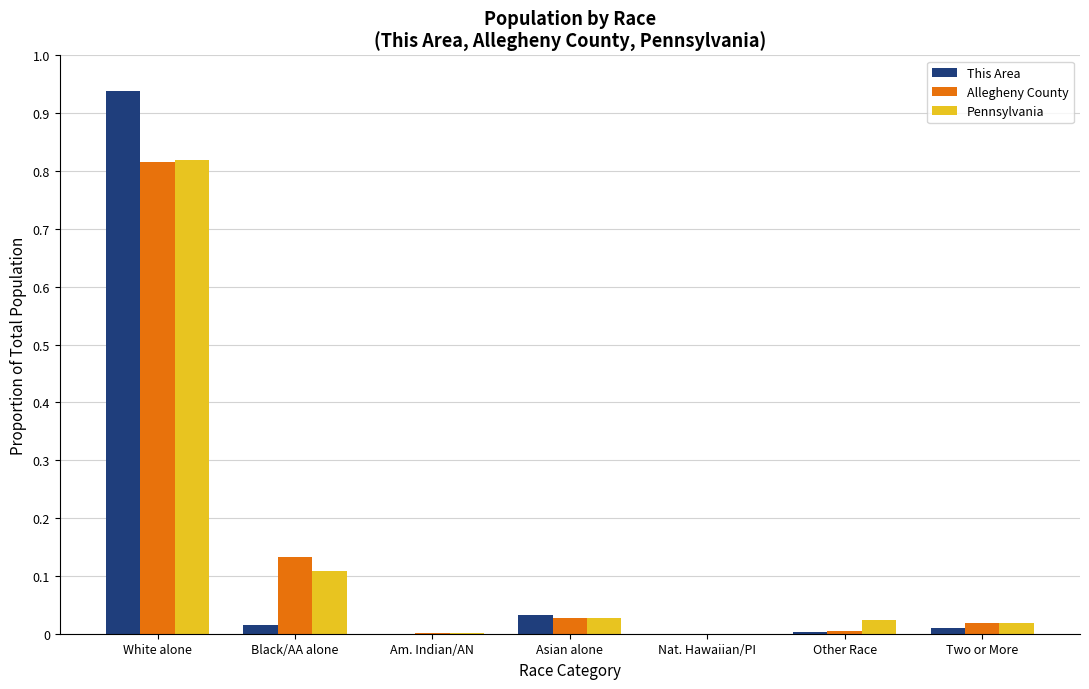

Is it true that Allegheny County equals 0.0 at Other Race?

True